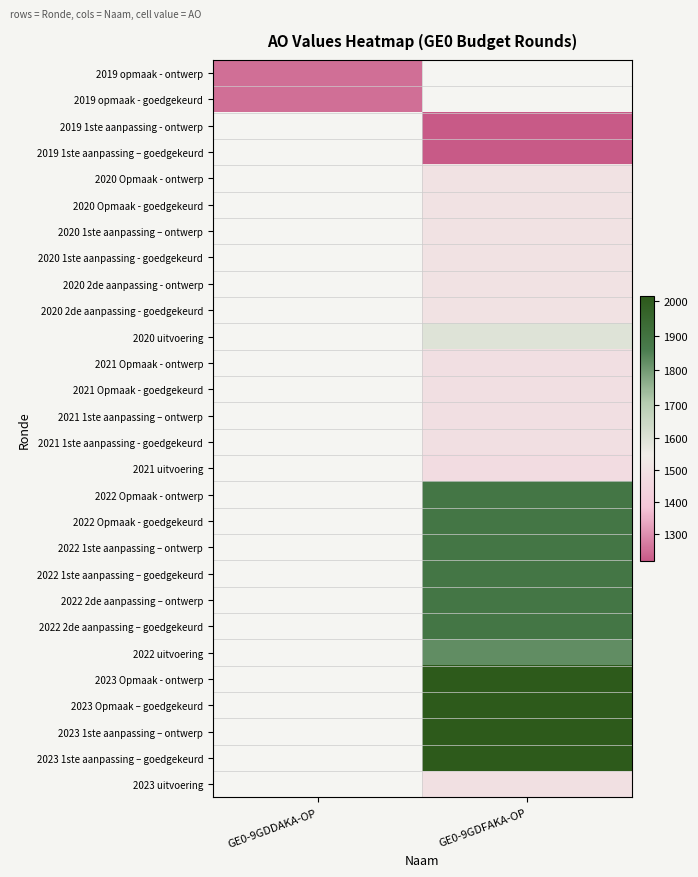

What is the maximum value shown in the chart?

2013.0